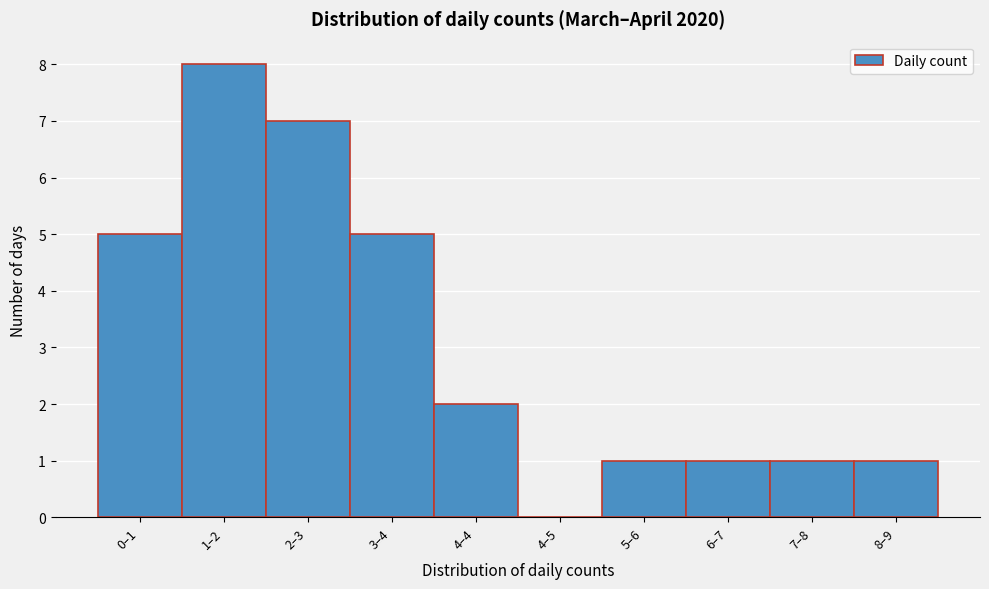

Reading right to left, list all the values displayed in this chart.

8–9=1	7–8=1	6–7=1	5–6=1	4–5=0	4–4=2	3–4=5	2–3=7	1–2=8	0–1=5